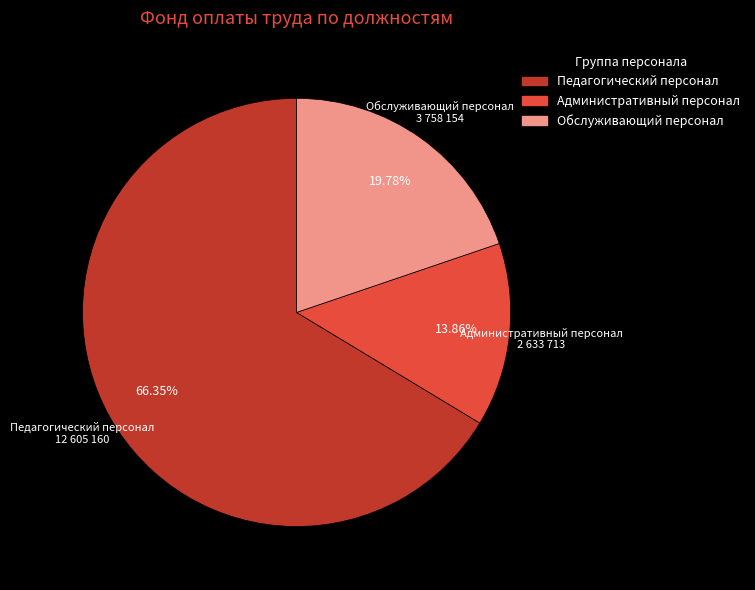

Combined, do Педагогический персонал and Административный персонал account for over 50%?

Yes